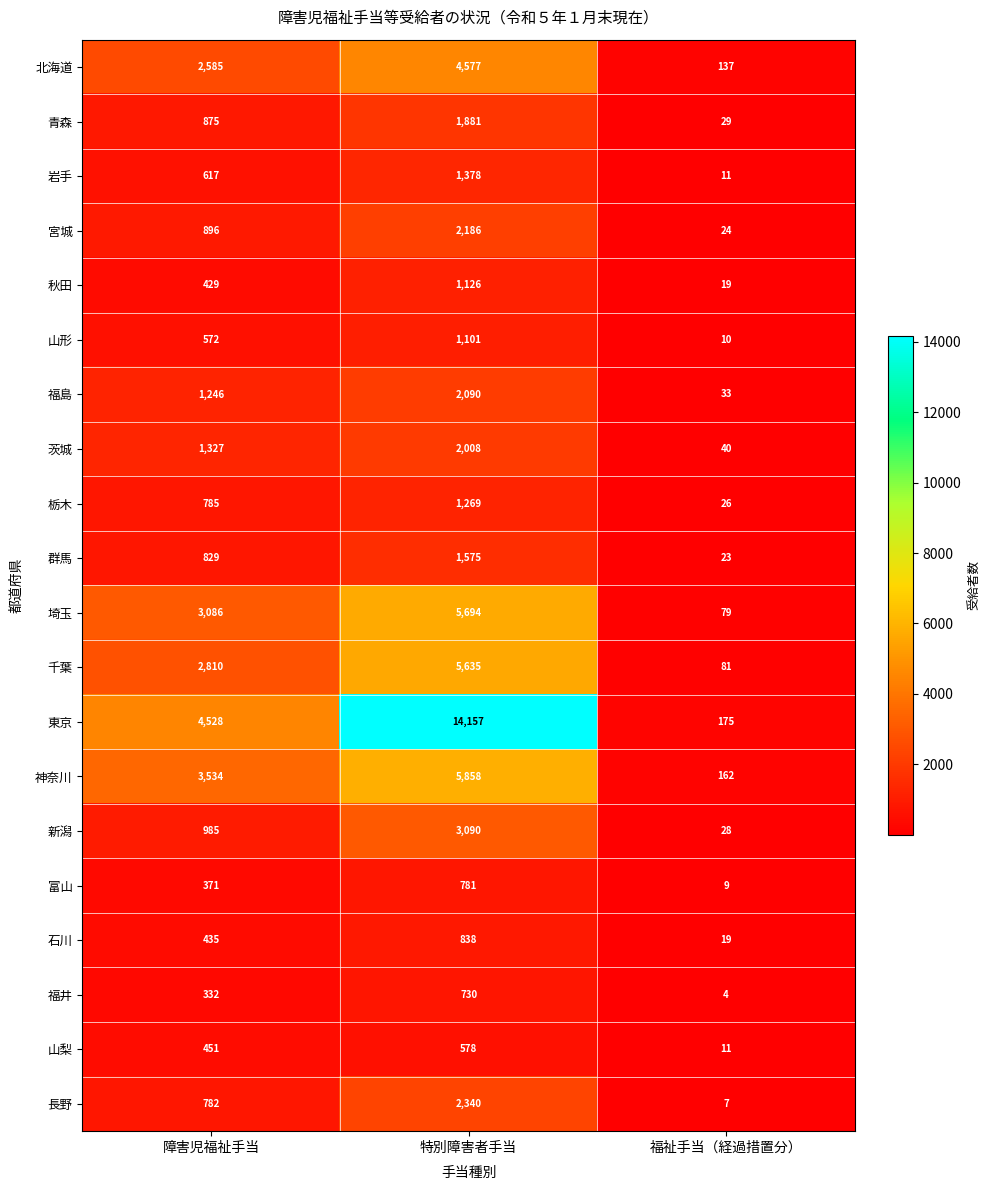

What is the total value across all series at 福祉手当（経過措置分）?

927